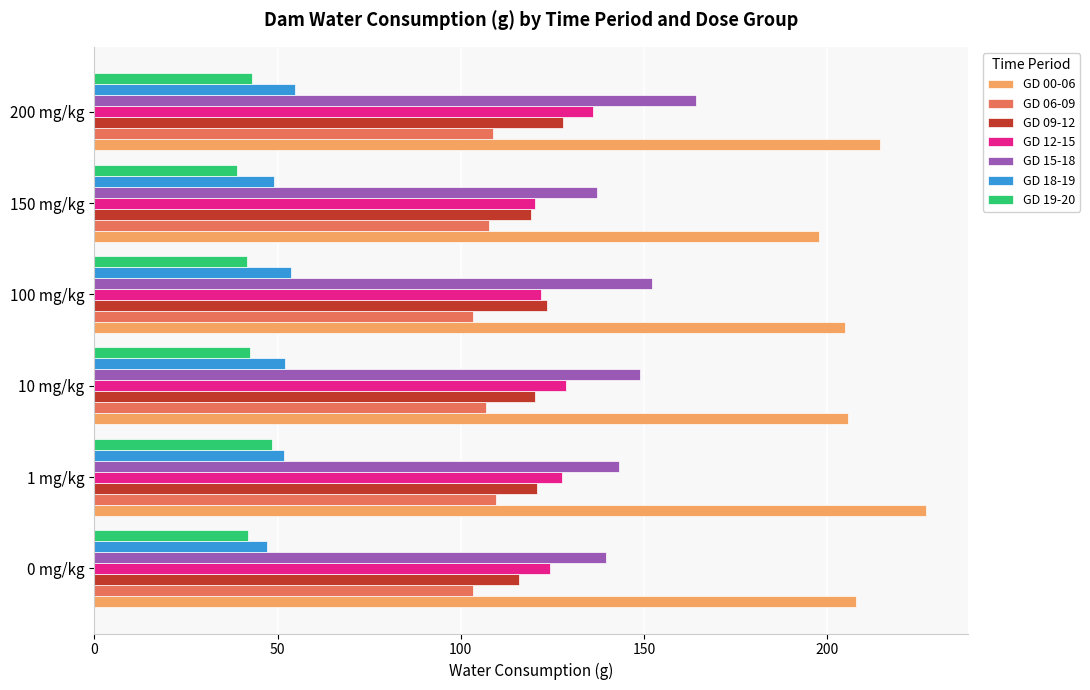

What is the sum of all GD 19-20 values?

256.4